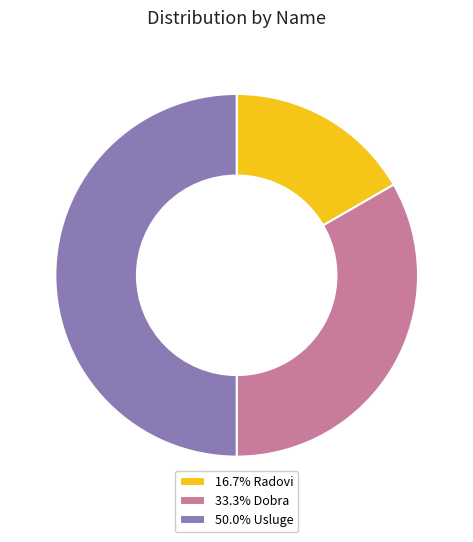

Does 33.3% Dobra account for over 50% of the chart?

No